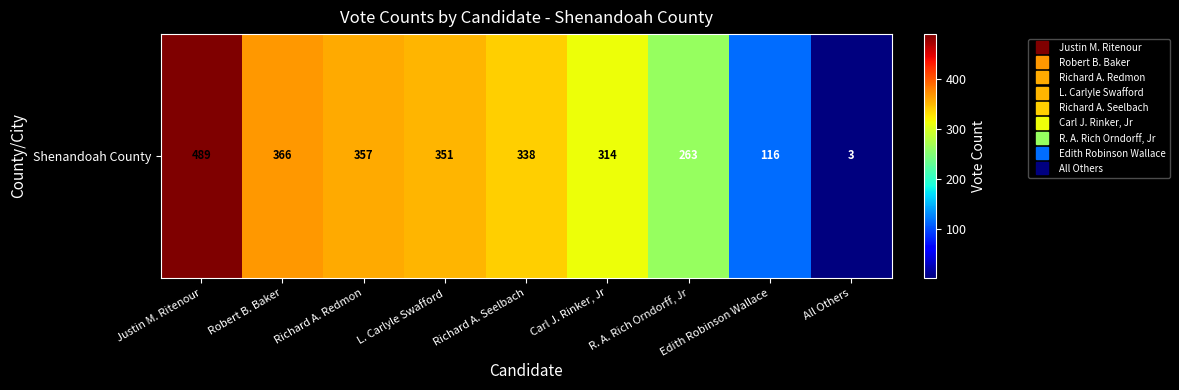

Reading left to right, transcribe all the data shown in this chart.

Justin M. Ritenour=489	Robert B. Baker=366	Richard A. Redmon=357	L. Carlyle Swafford=351	Richard A. Seelbach=338	Carl J. Rinker, Jr=314	R. A. Rich Orndorff, Jr=263	Edith Robinson Wallace=116	All Others=3